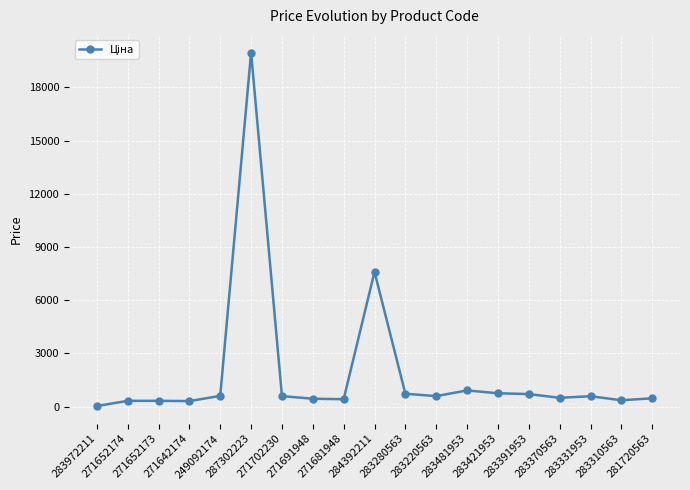

What is the label of the 7th point from the left?

271702230